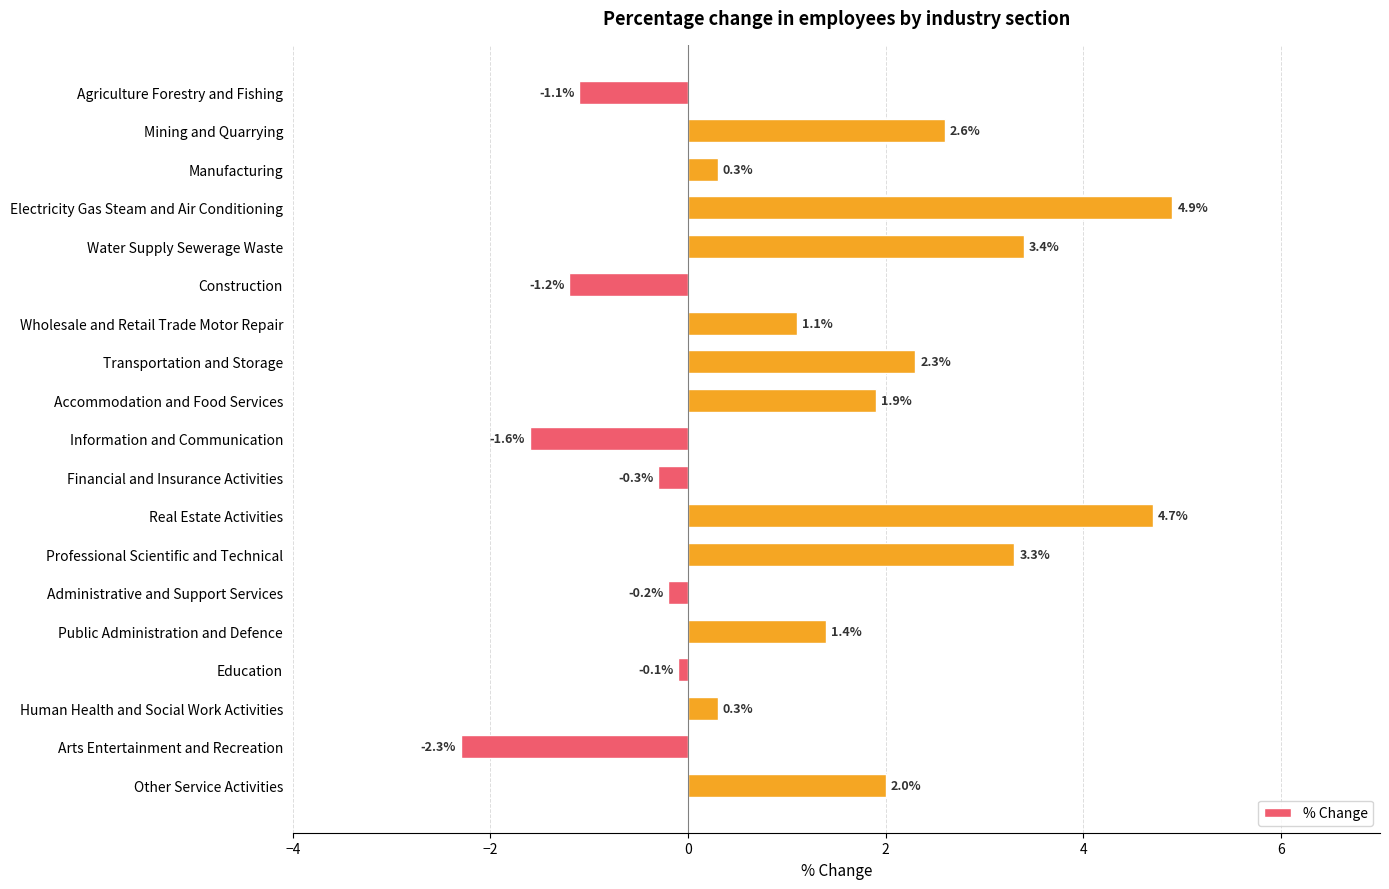

Reading top to bottom, extract all data points from this chart.

-1.1	2.6	0.3	4.9	3.4	-1.2	1.1	2.3	1.9	-1.6	-0.3	4.7	3.3	-0.2	1.4	-0.1	0.3	-2.3	2.0